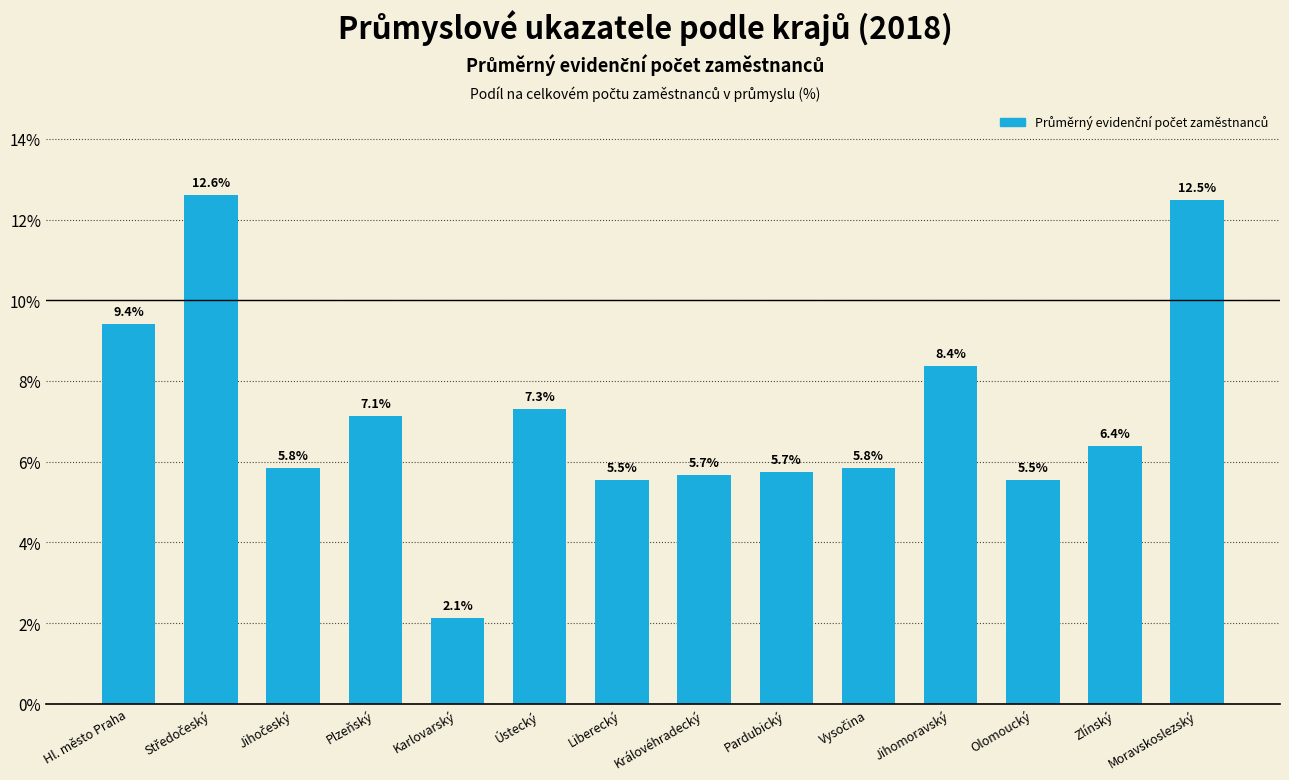

Does the chart contain any negative values?

No